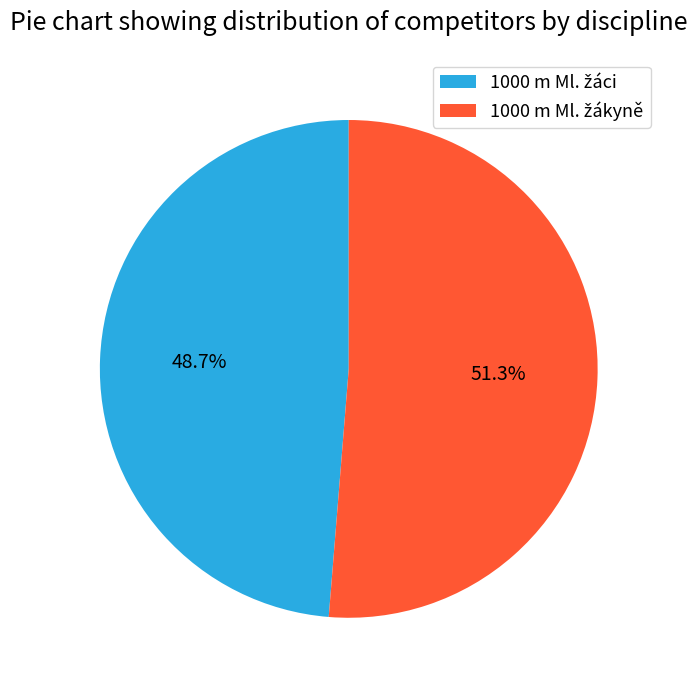

Is there a majority slice in this chart?

Yes